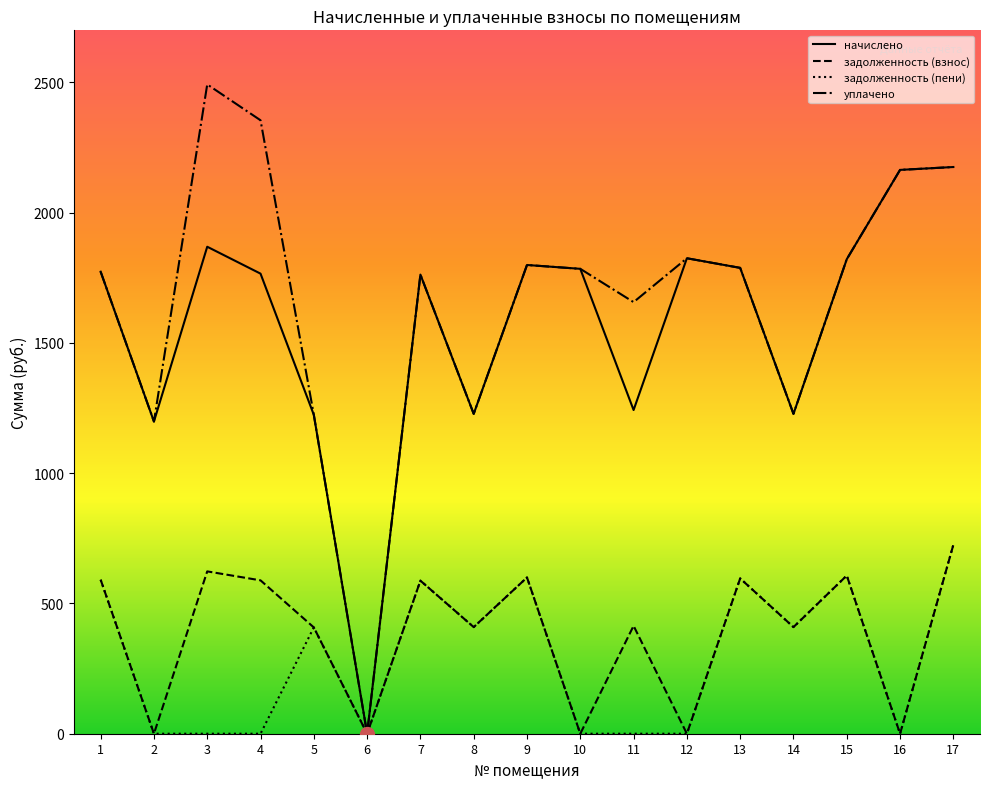

What is the spread (max minus min) of values at 15?

1214.3